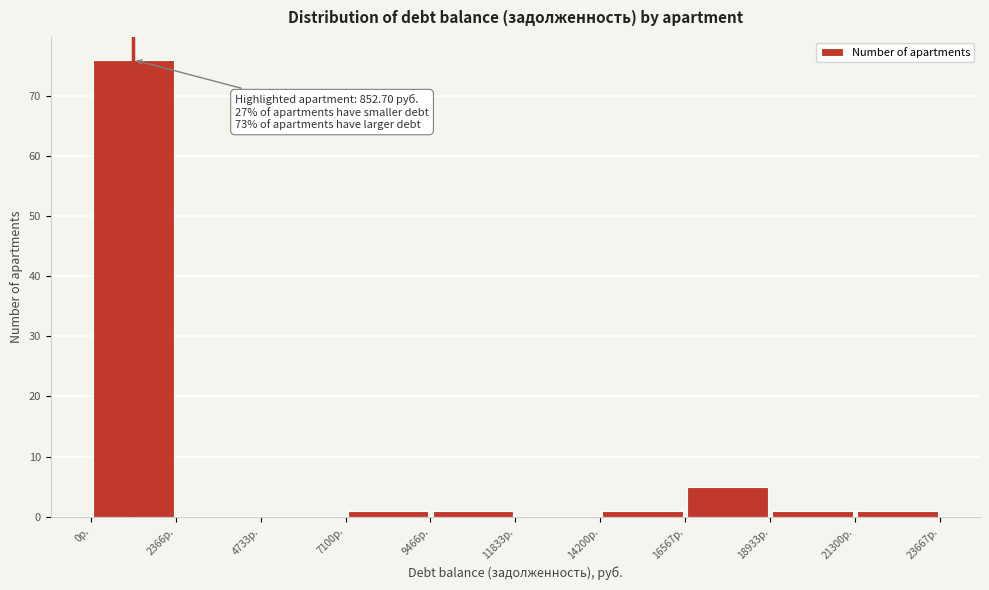

Over which range of the x-axis is the bar tallest?

0 to 2500